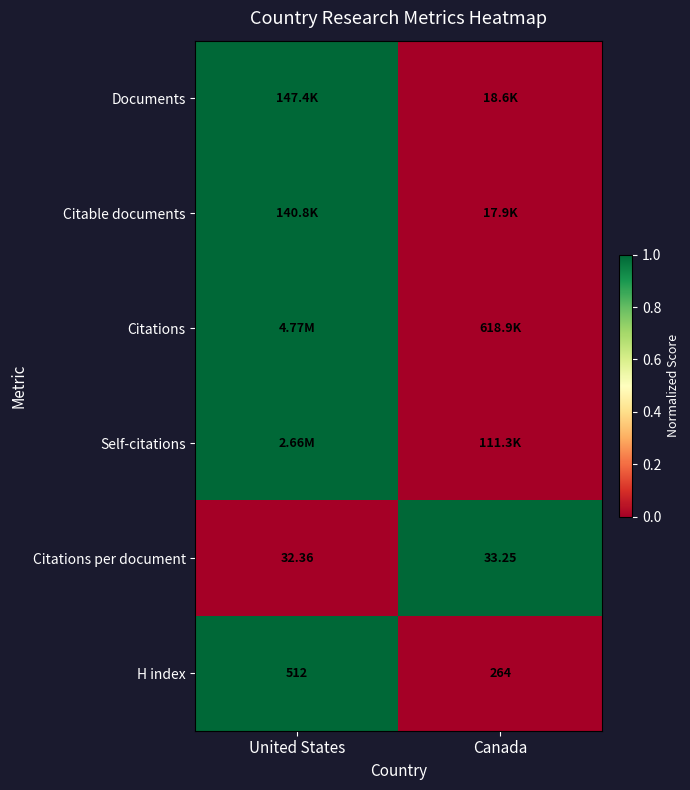

At which label is Citations per document closest to 32?

United States